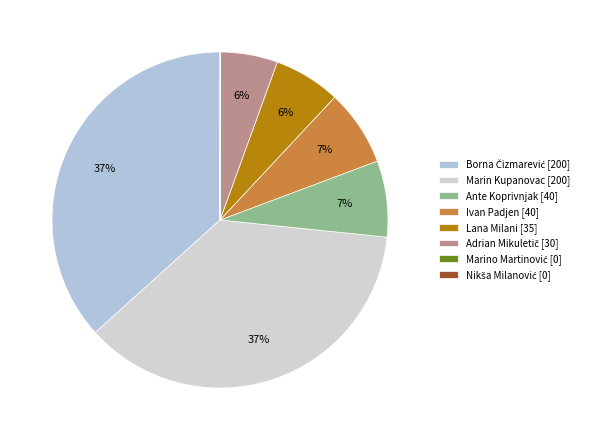

Between Nikša Milanović and Adrian Mikuletič, which is larger?

Adrian Mikuletič